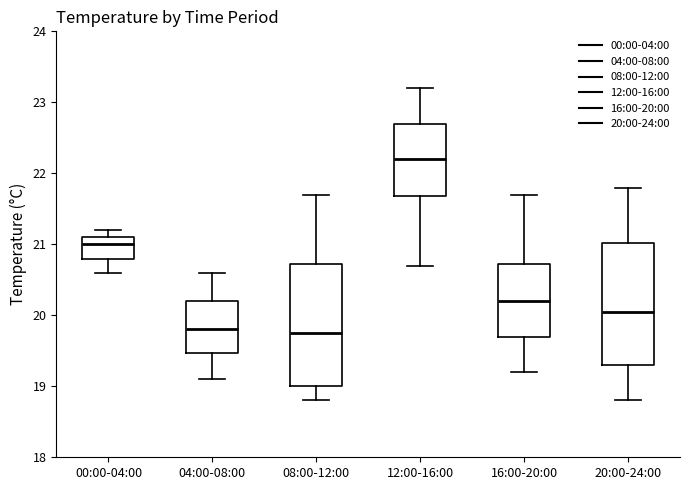

Reading left to right, read every box against the y-axis: the position of its median line, the range the box covers, and the ends of its whiskers. The values are not printed on the chart, so give them approximately, as read against the axis.

00:00-04:00: median 21.0, box 20.8 to 21.1, whiskers 20.6 to 21.2
04:00-08:00: median 19.8, box 19.5 to 20.2, whiskers 19.1 to 20.6
08:00-12:00: median 19.8, box 19.0 to 20.7, whiskers 18.8 to 21.7
12:00-16:00: median 22.2, box 21.7 to 22.7, whiskers 20.7 to 23.2
16:00-20:00: median 20.2, box 19.7 to 20.7, whiskers 19.2 to 21.7
20:00-24:00: median 20.1, box 19.3 to 21.0, whiskers 18.8 to 21.8